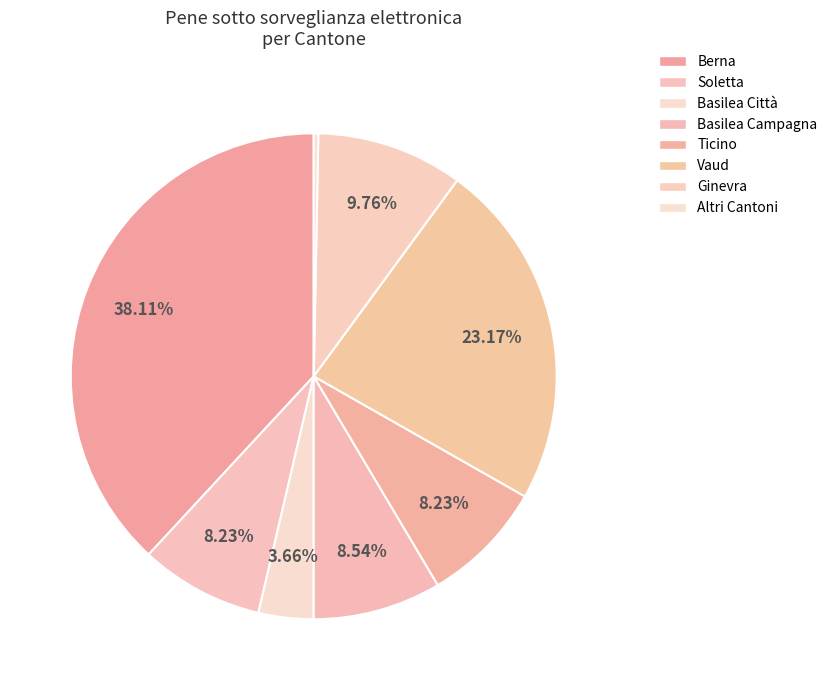

Count the number of slices in the pie.

8